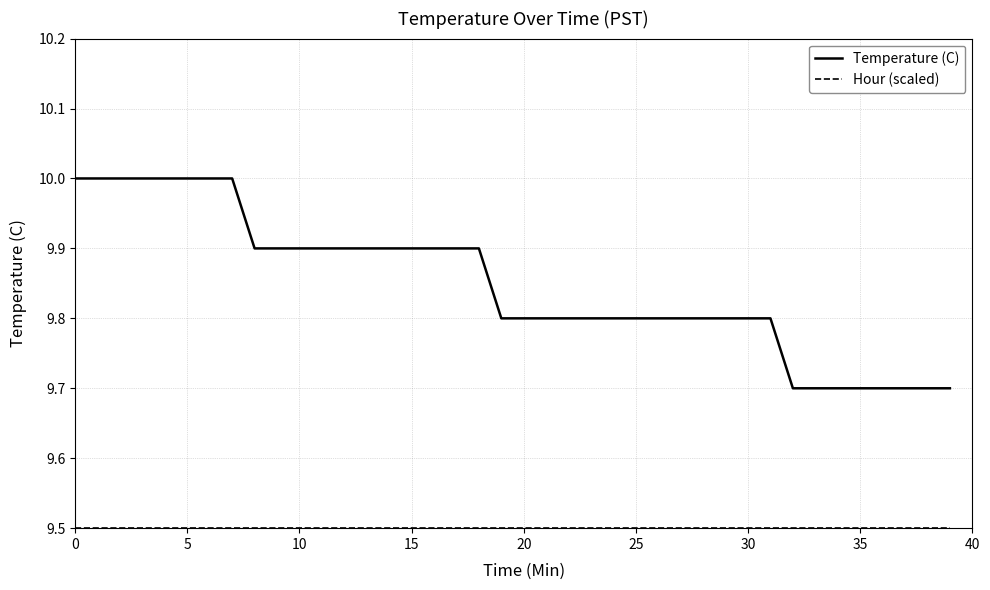

What is the difference between the maximum and minimum values in the Temperature (C) series?

0.3